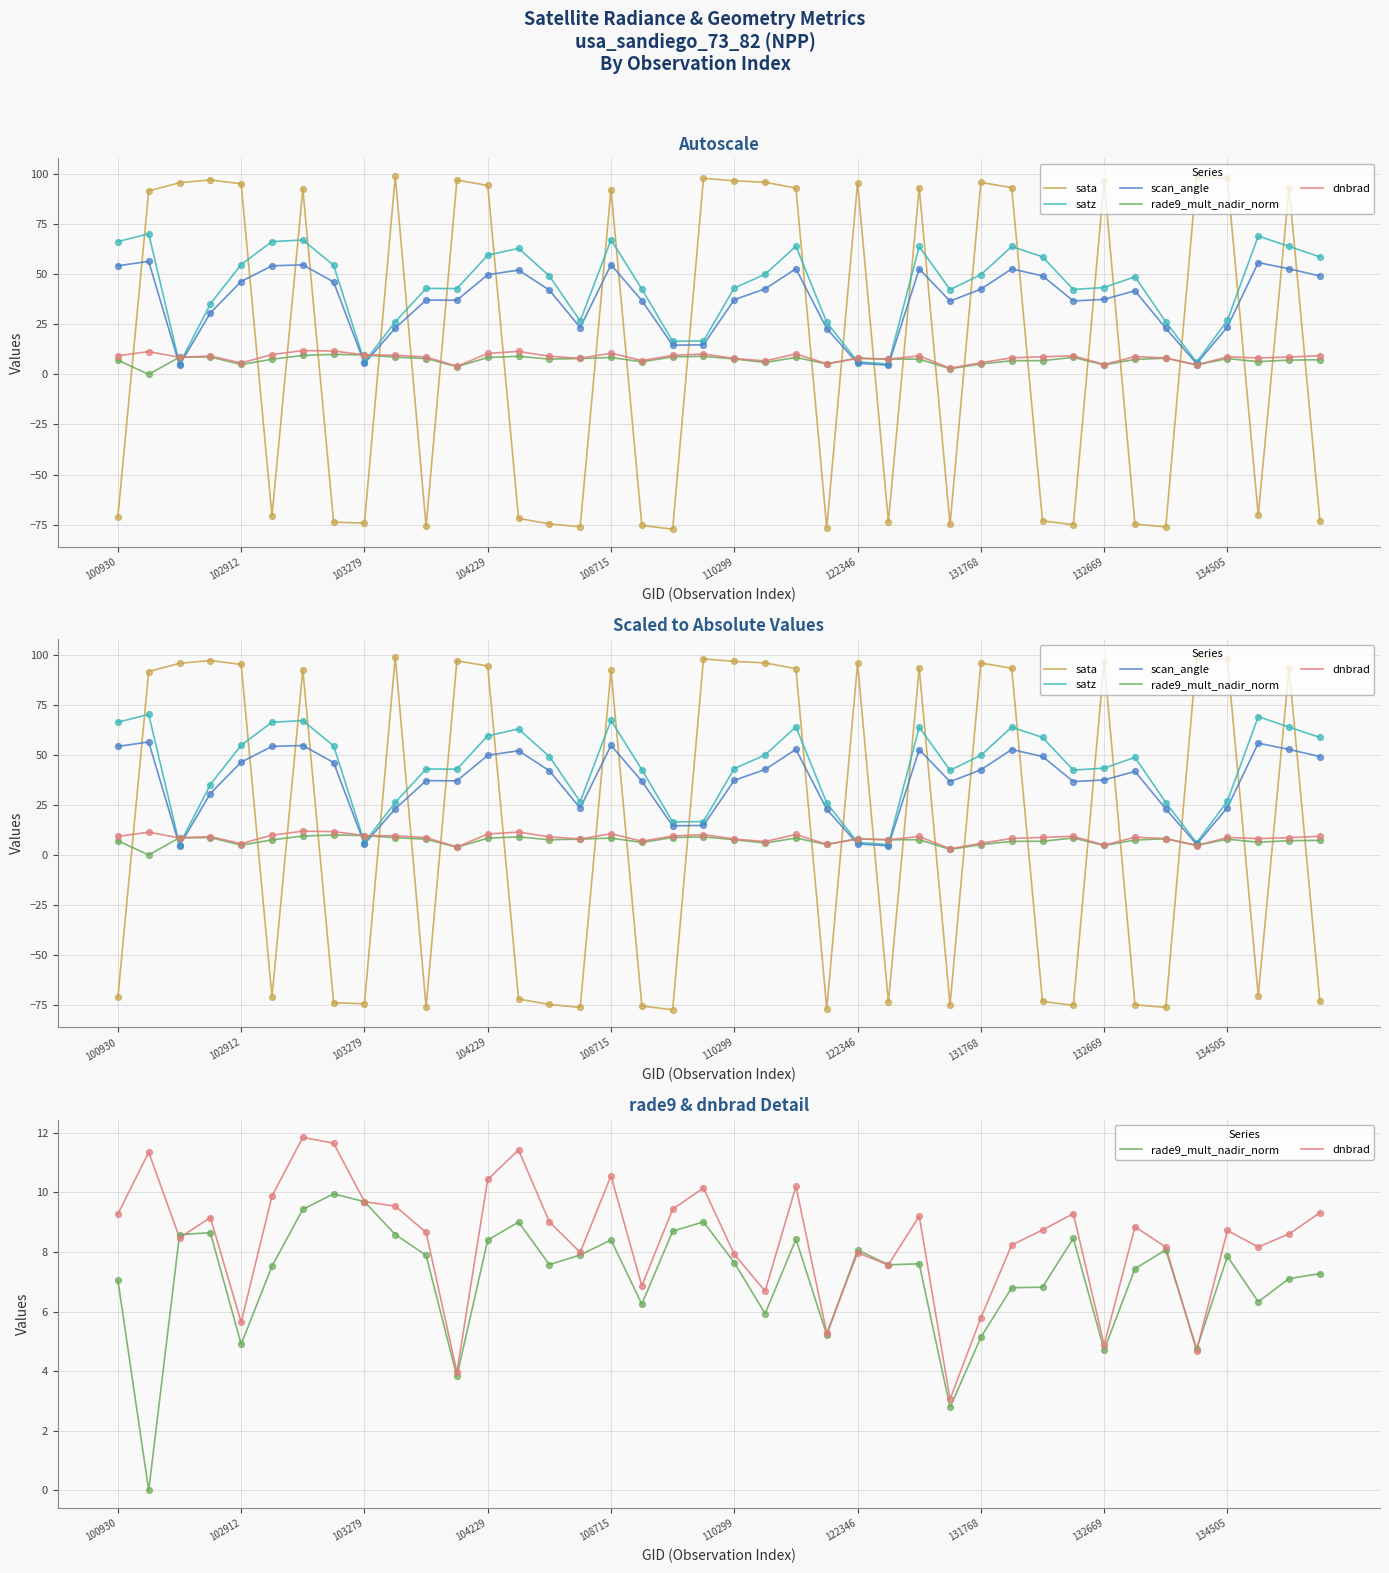

Which series has the widest spread of Y values?

sata